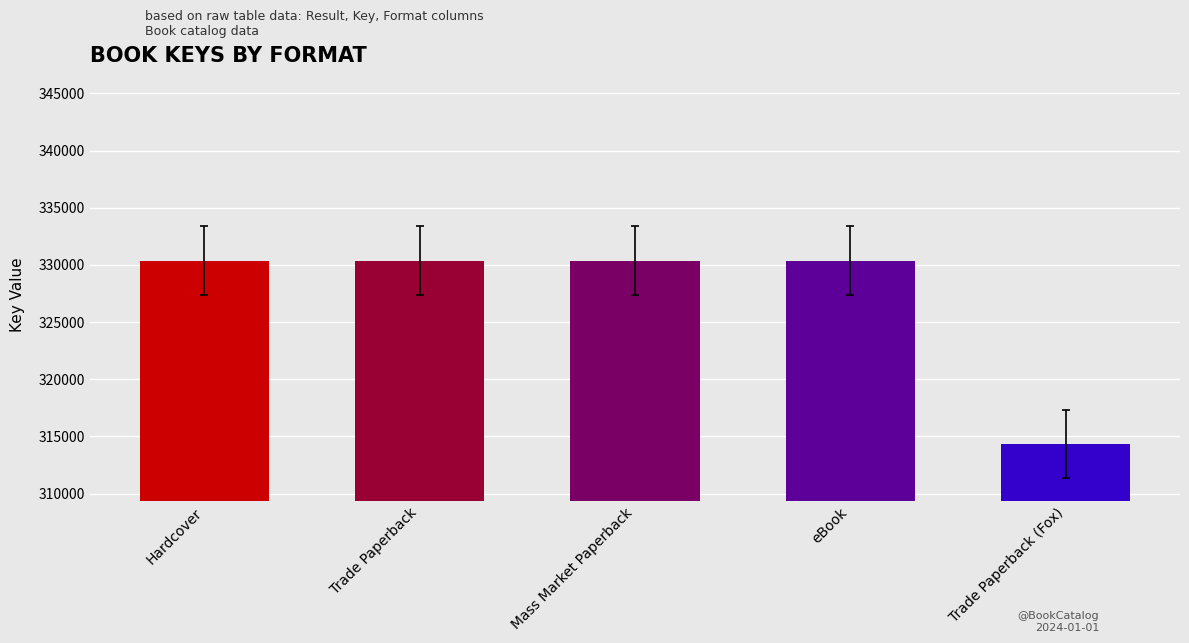

What is the difference between the maximum and minimum values?

16019